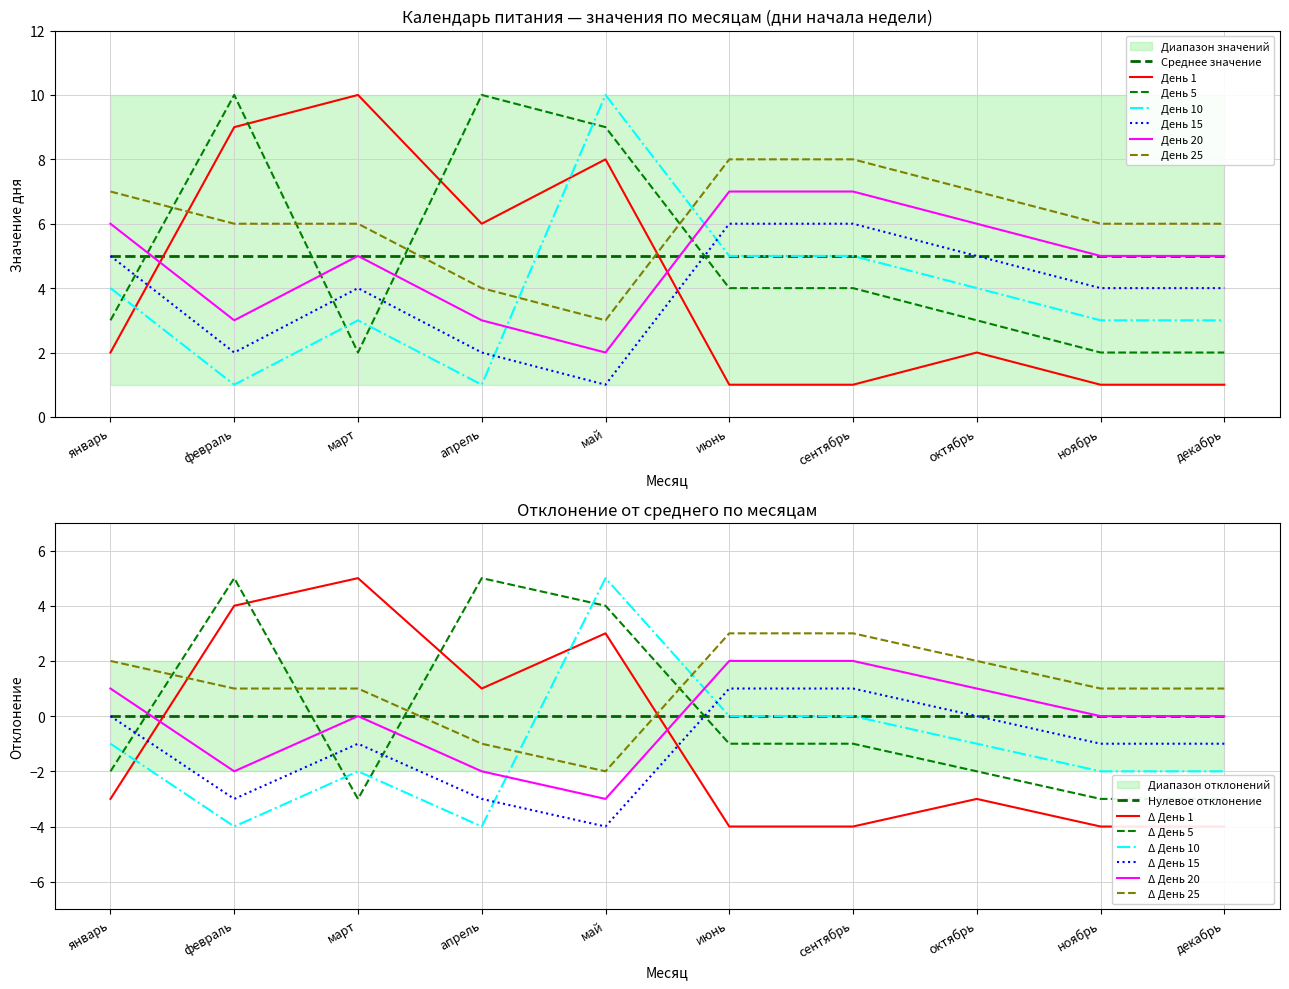

True or false: День 5 and День 25 cross at least once.

True